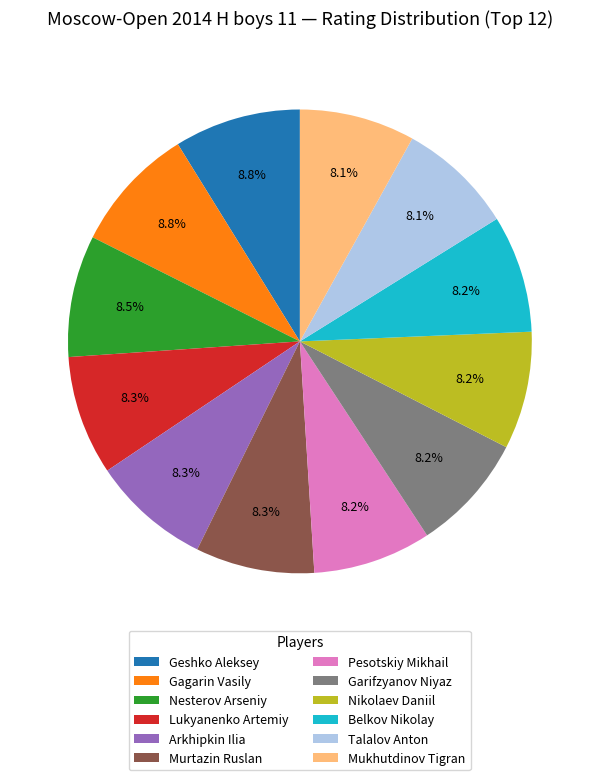

To the nearest percent, what portion does Talalov Anton represent?

8%